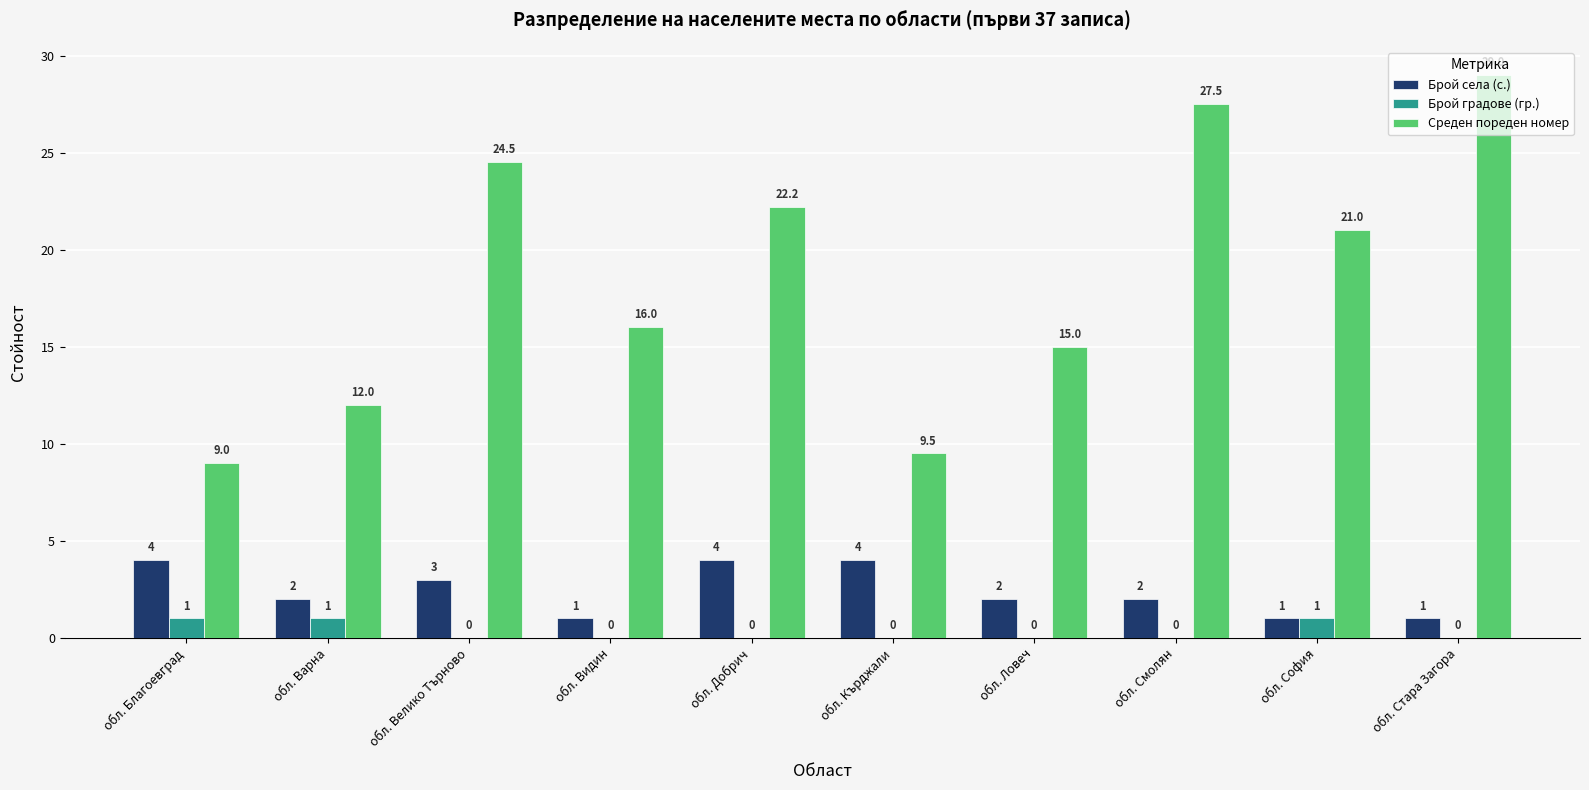

Read the Среден пореден номер value at обл. Ловеч.

15.0